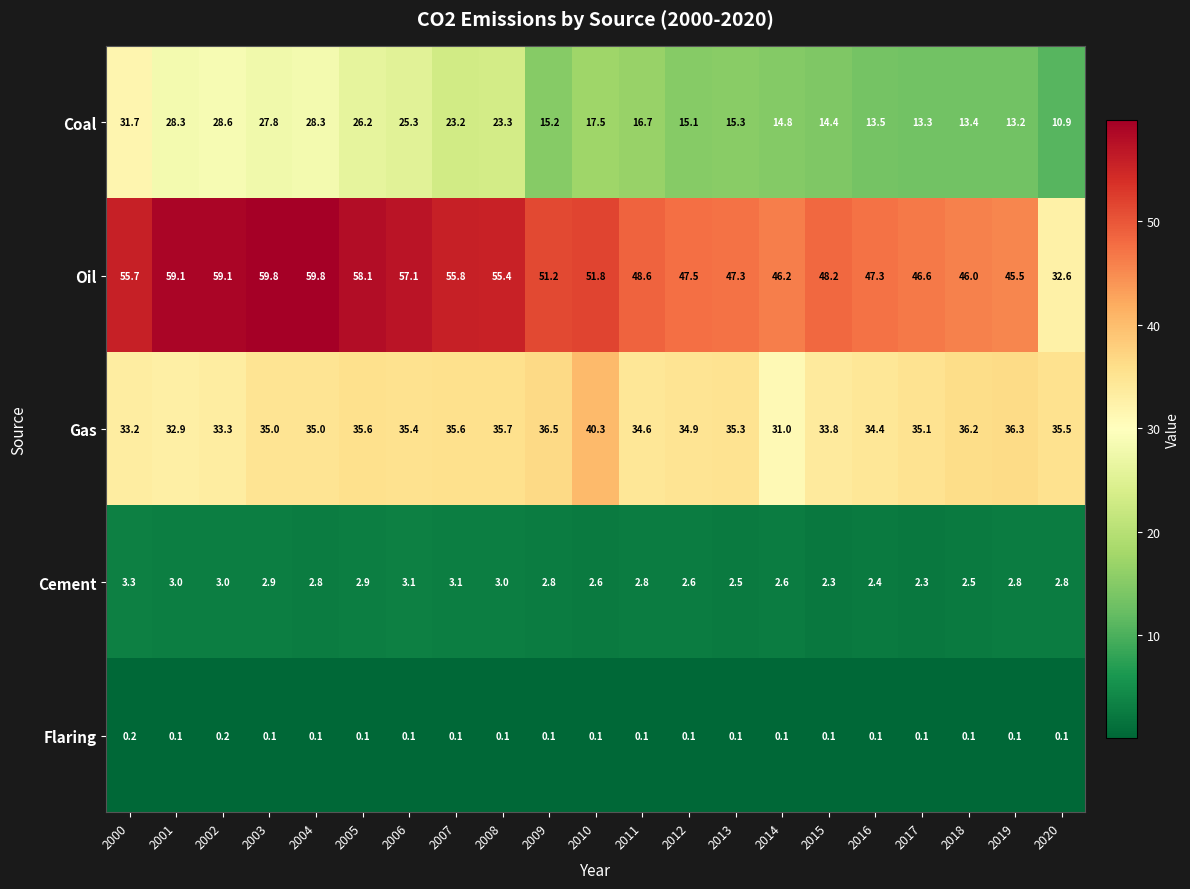

At 2019, list the series in order from largest to smallest.

Oil, Gas, Coal, Cement, Flaring